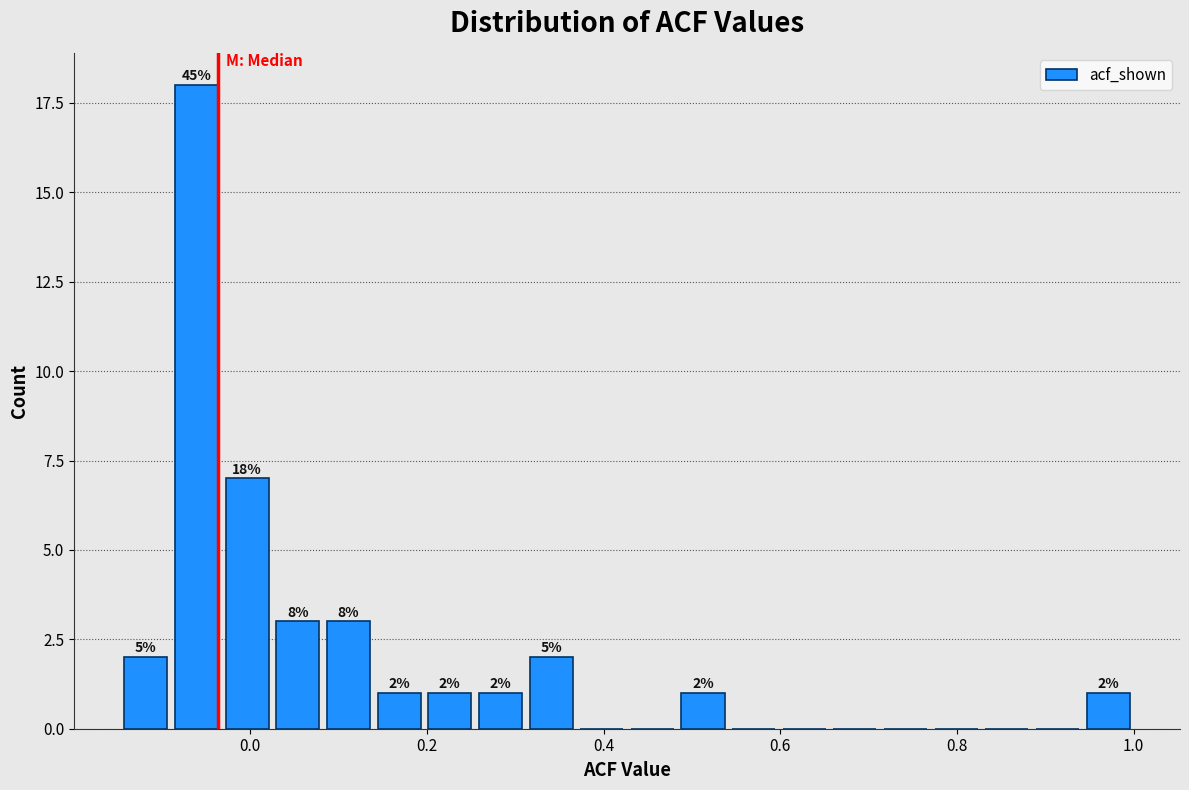

Read against the x-axis, roughly where is the centre of the tallest bar?

-0.06